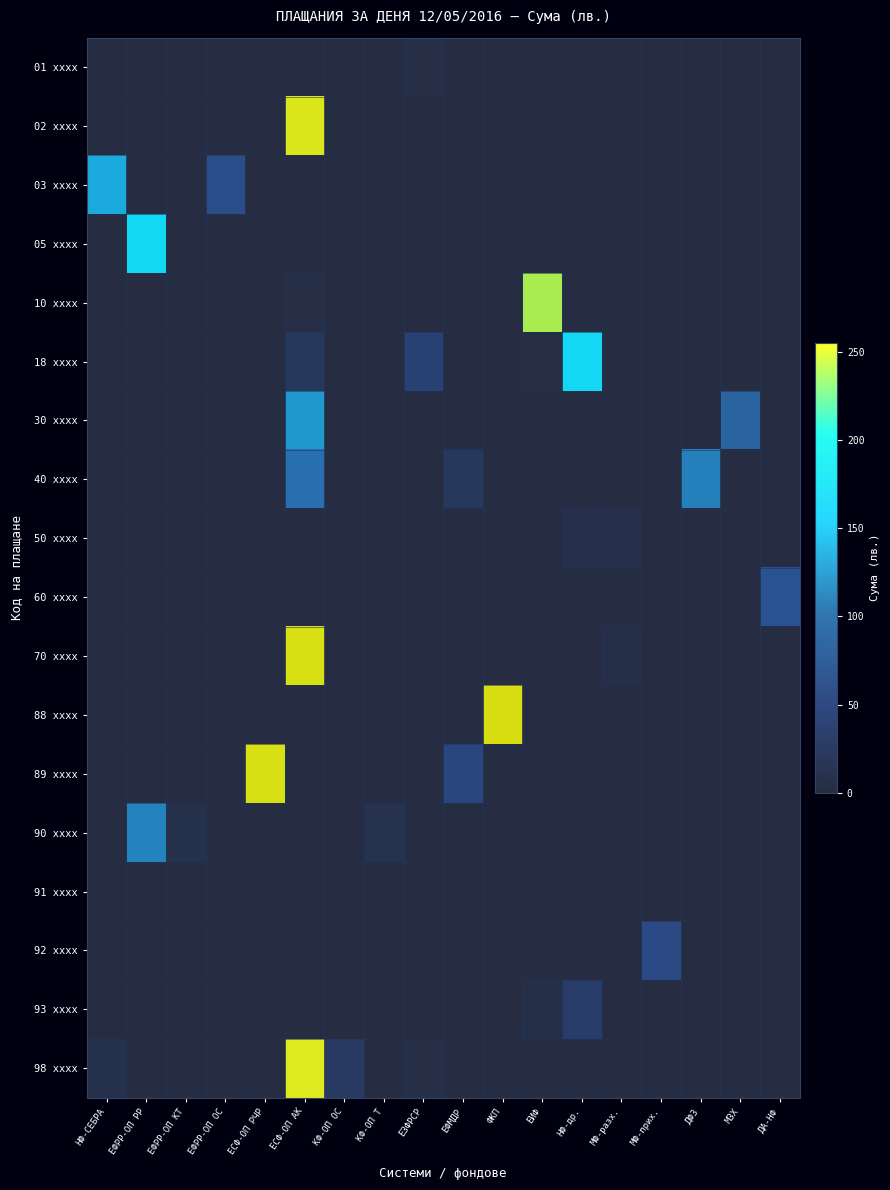

Rank the categories by 89 xxxx value from highest to lowest.

ЕСФ-ОП РЧР, ЕФМДР, НФ-СЕБРА, ЕФРР-ОП РР, ЕФРР-ОП КТ, ЕФРР-ОП ОС, ЕСФ-ОП АК, КФ-ОП ОС, КФ-ОП Т, ЕЗФРСР, ФКП, ЕИФ, НФ-др., МФ-разх., МФ-прих., ДФЗ, МЗХ, ДА-НФ